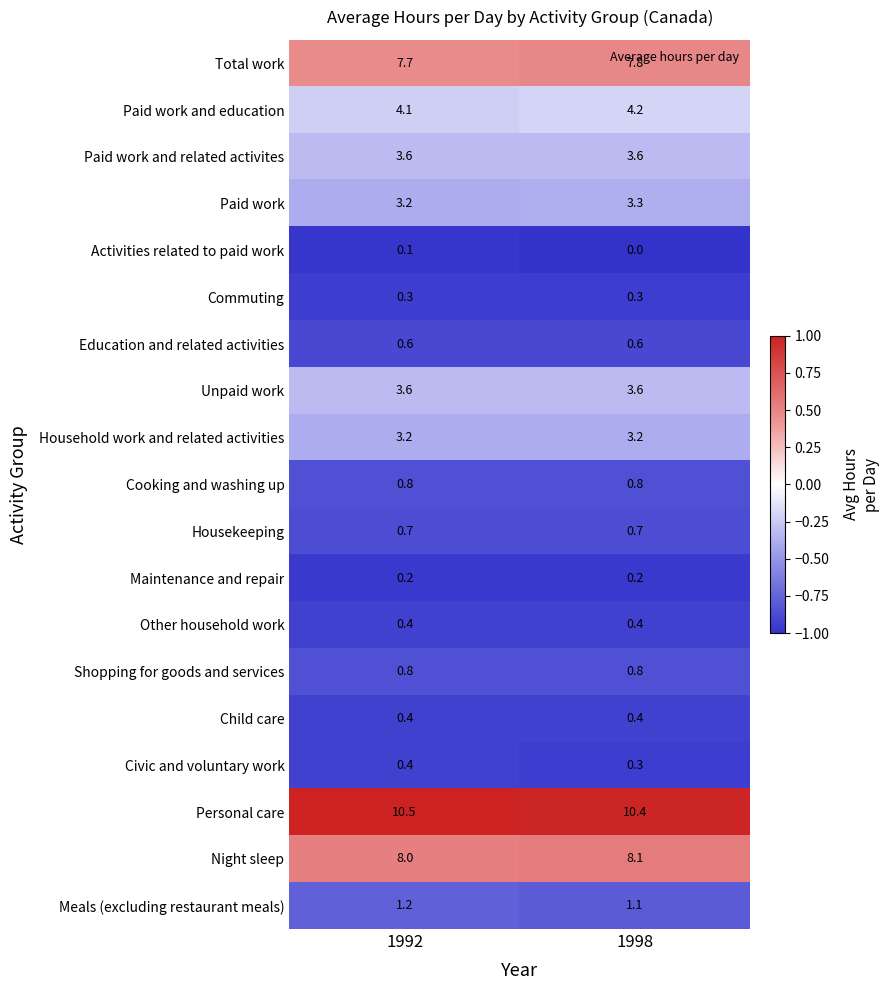

What is the difference between the highest and lowest values at 1998?

10.4